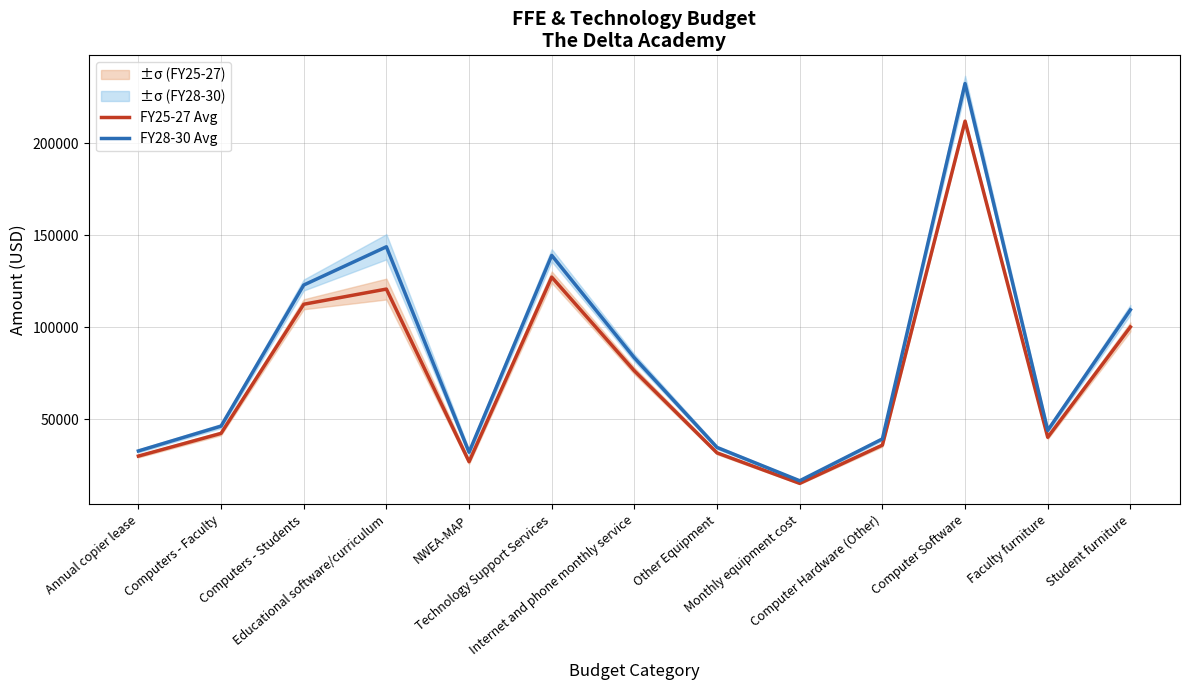

The FY28-30 Avg series shows 221956.4 at Technology Support Services. True or false?

False